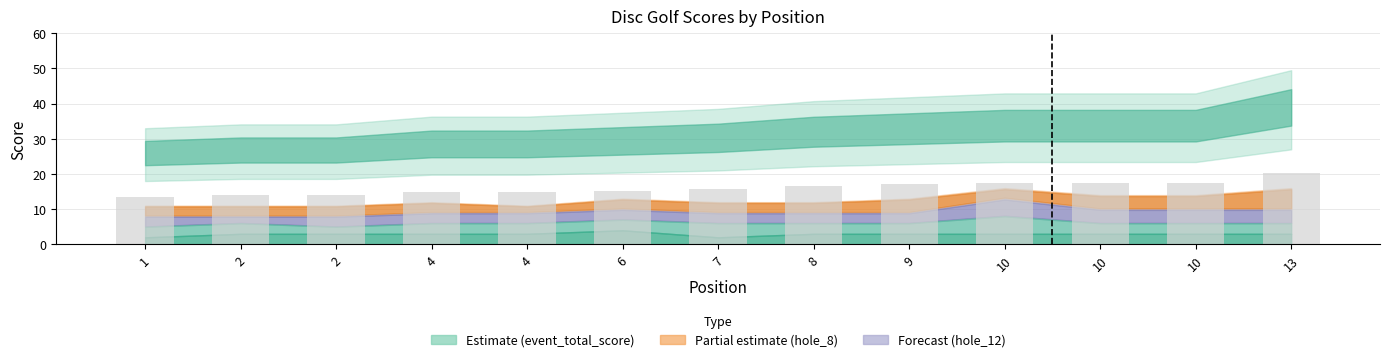

How many data points does each series have?

13